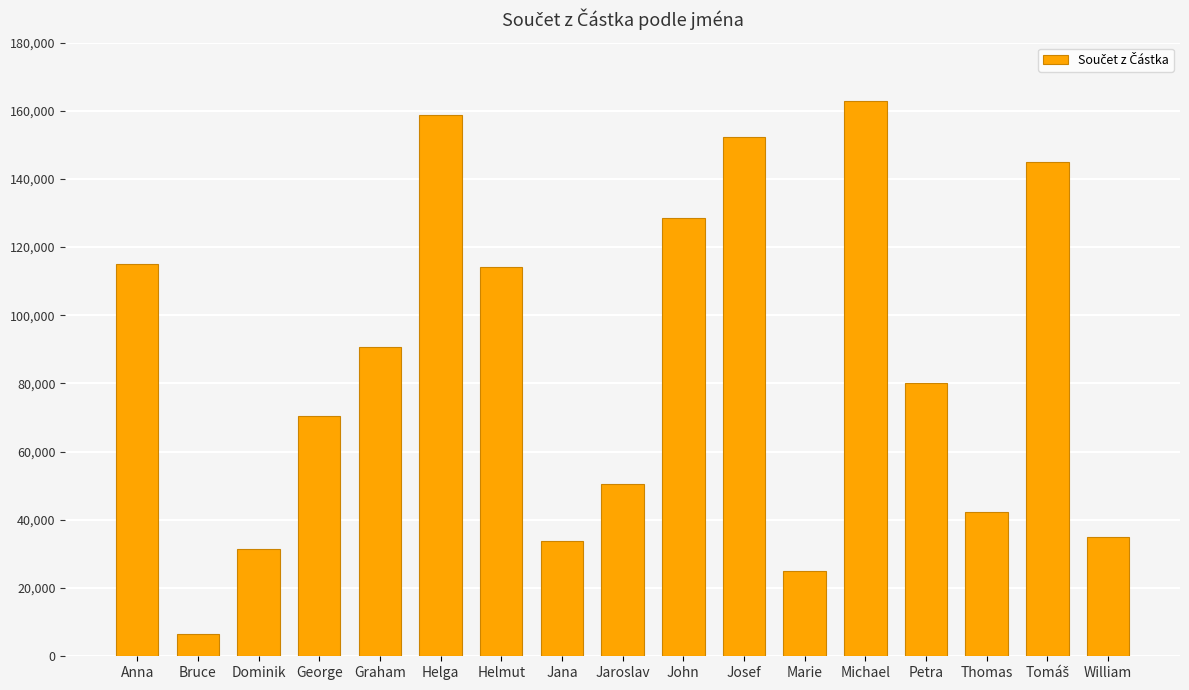

What is the label of the 8th bar from the right?

John